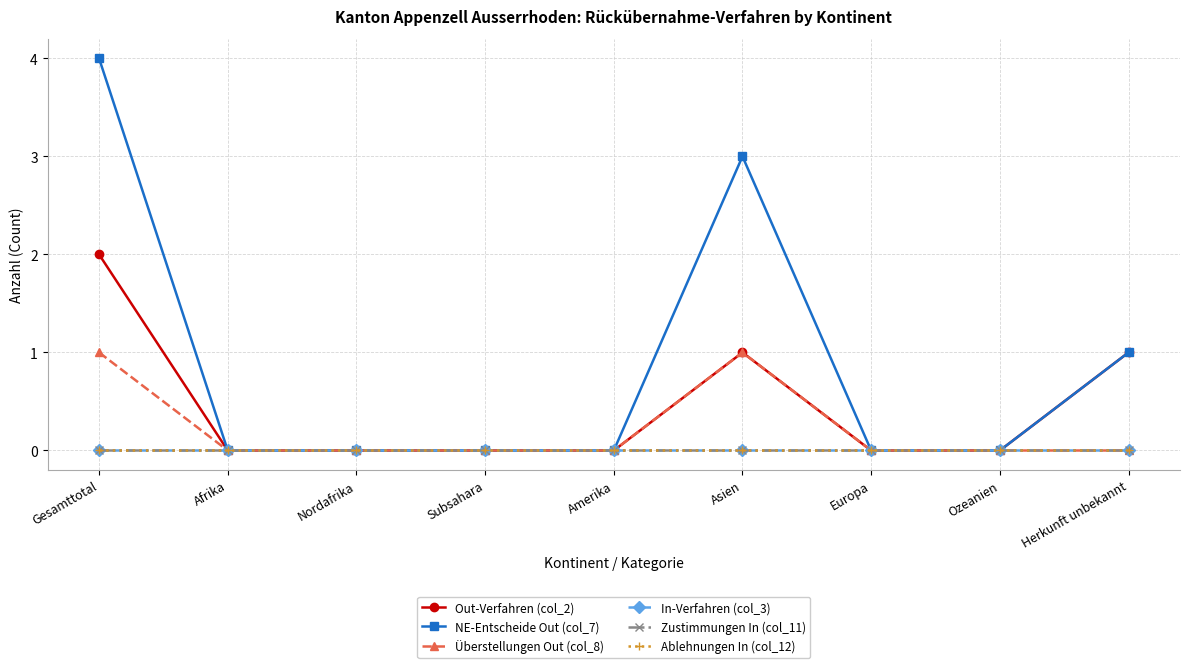

Rank the series by their maximum value, from highest to lowest.

NE-Entscheide Out (col_7), Out-Verfahren (col_2), Überstellungen Out (col_8), In-Verfahren (col_3), Zustimmungen In (col_11), Ablehnungen In (col_12)